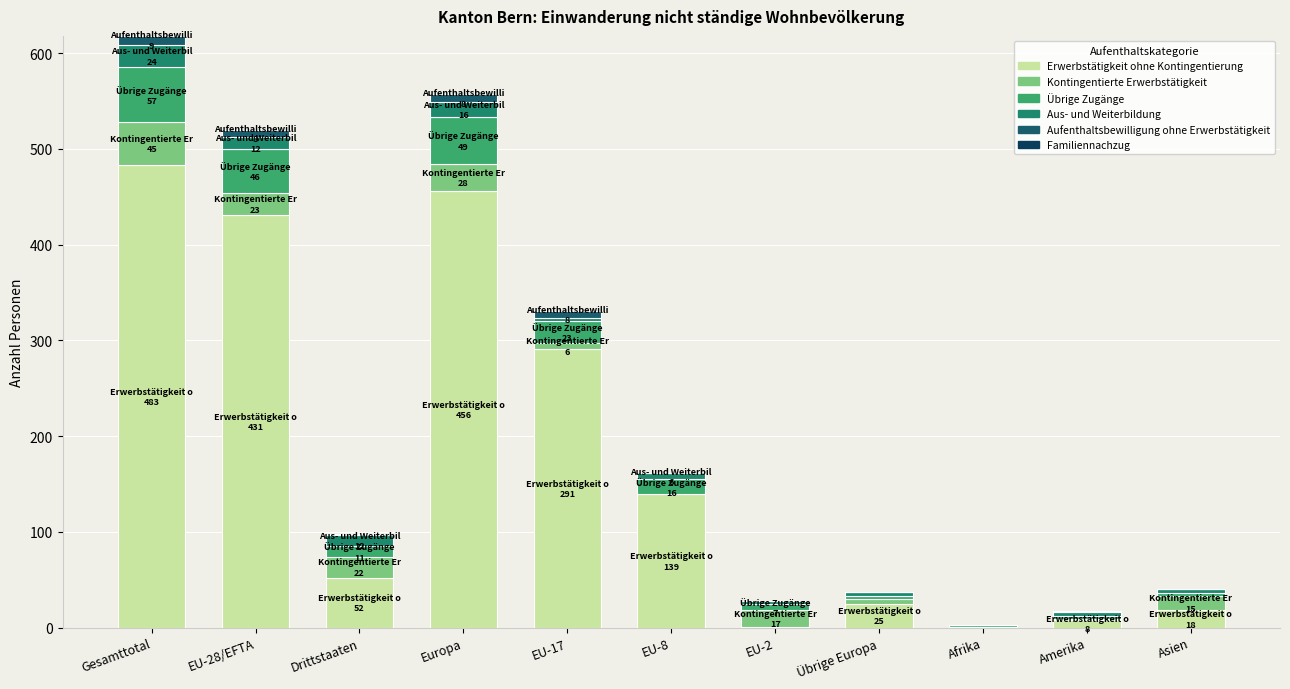

The Erwerbstätigkeit ohne Kontingentierung series shows 431 at EU-28/EFTA. True or false?

True